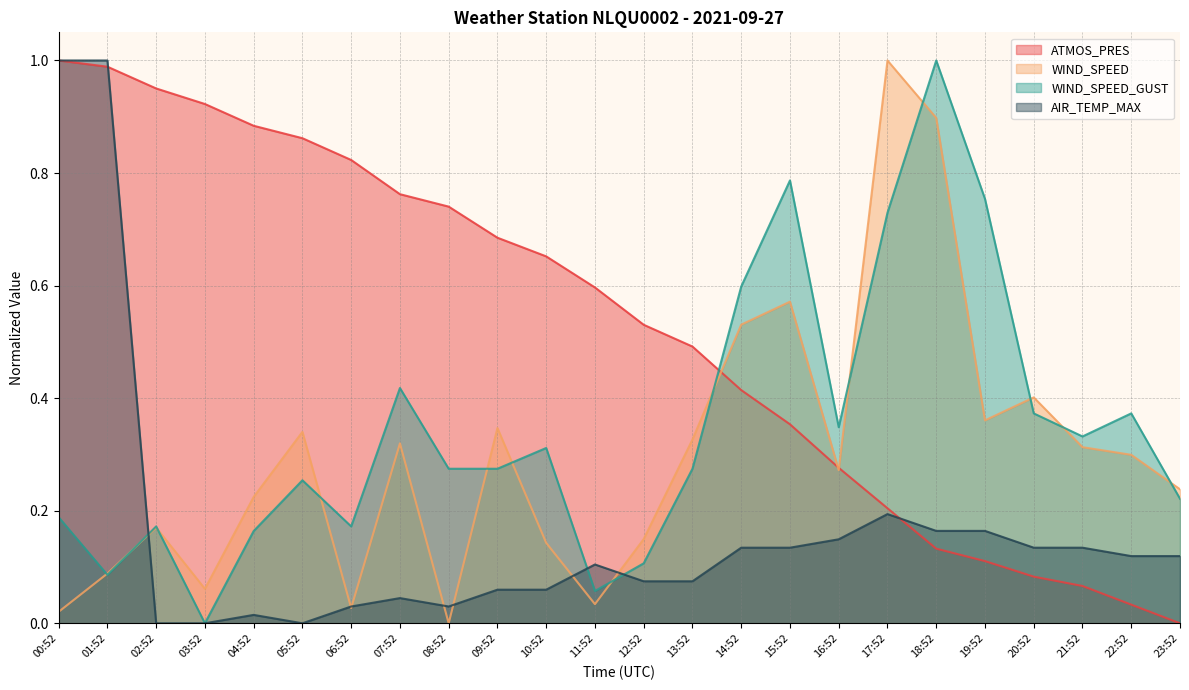

After their last crossing, which series has the higher values: ATMOS_PRES or AIR_TEMP_MAX?

AIR_TEMP_MAX